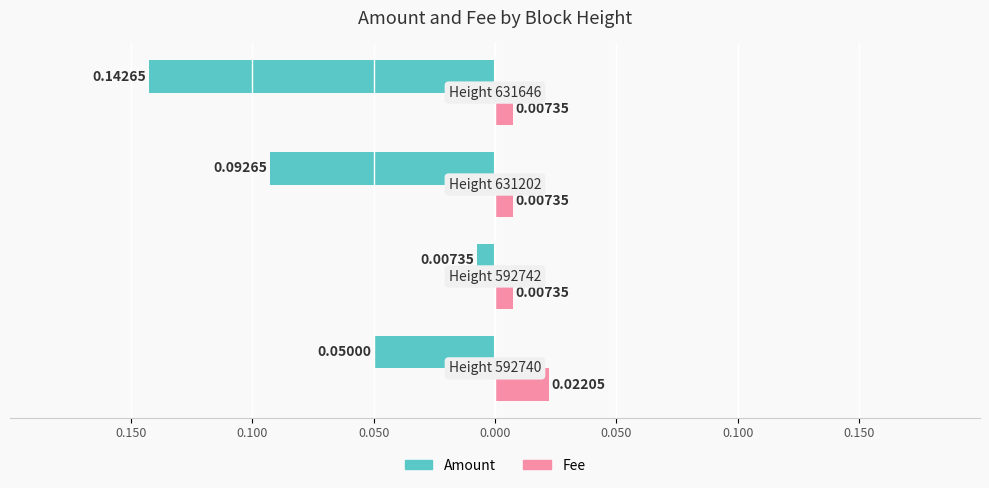

What are all the series names shown in the legend?

Amount, Fee